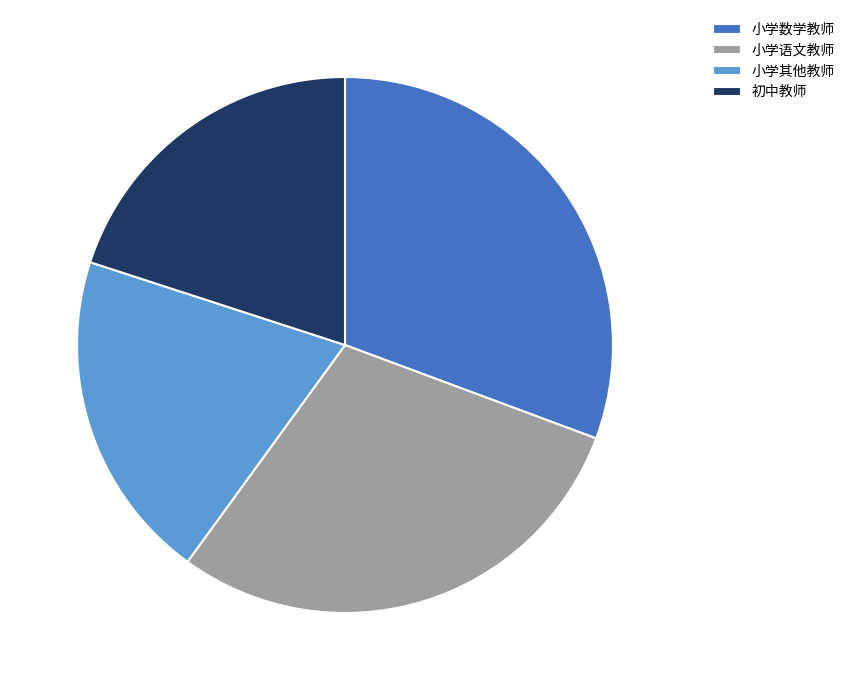

Is there a majority slice in this chart?

No